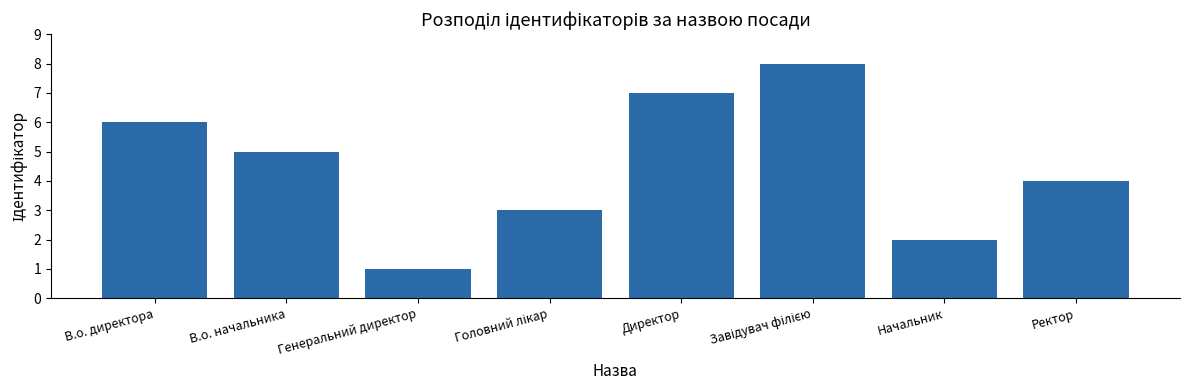

Which has a higher value, В.о. директора or Начальник?

В.о. директора